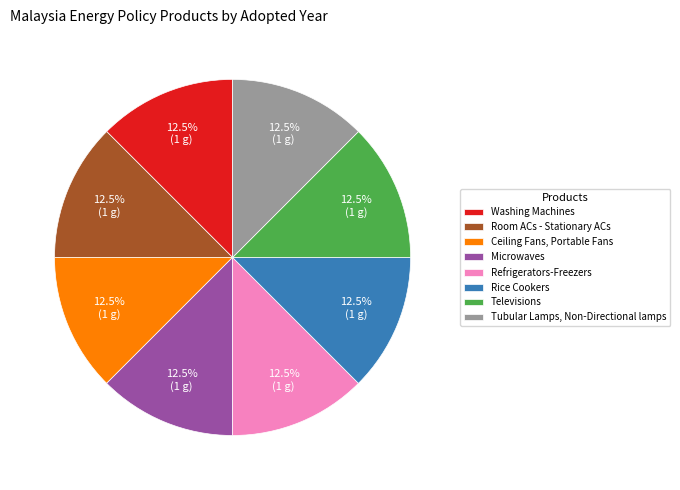

Count the number of slices in the pie.

8